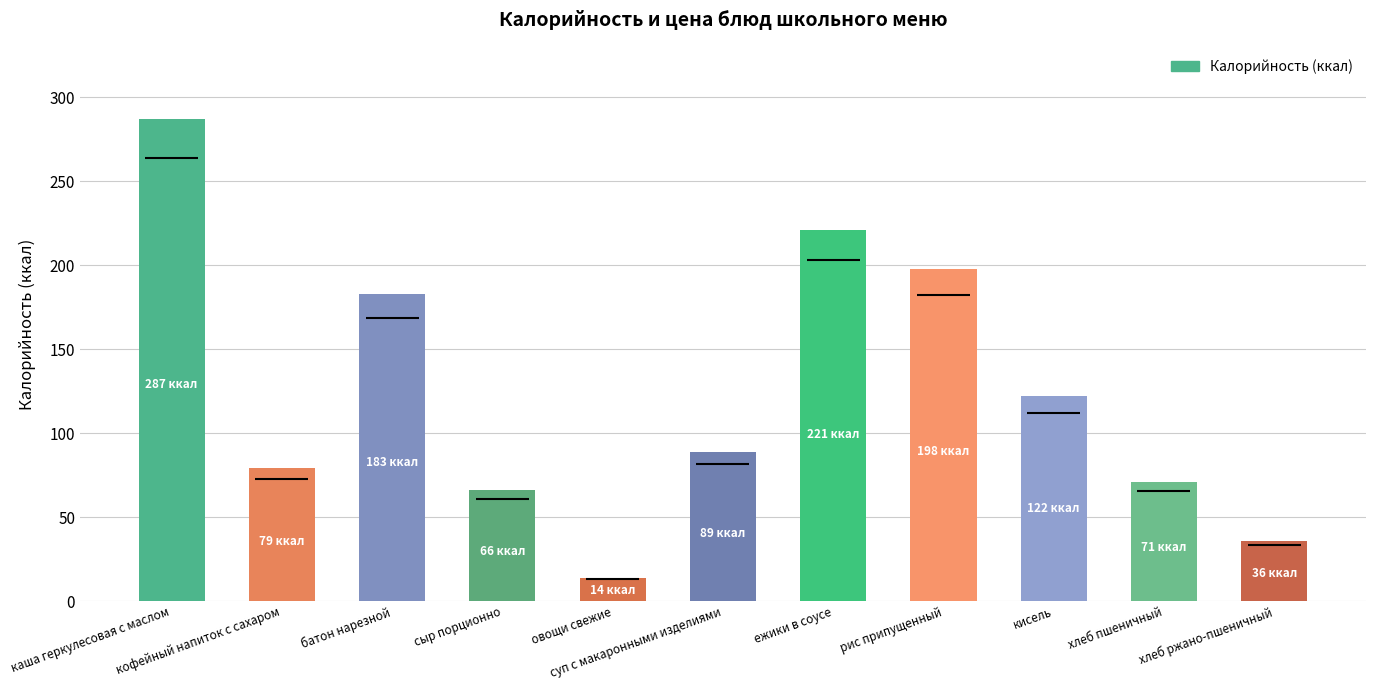

Reading left to right, extract all data points from this chart.

287	79	183	66	14	89	221	198	122	71	36